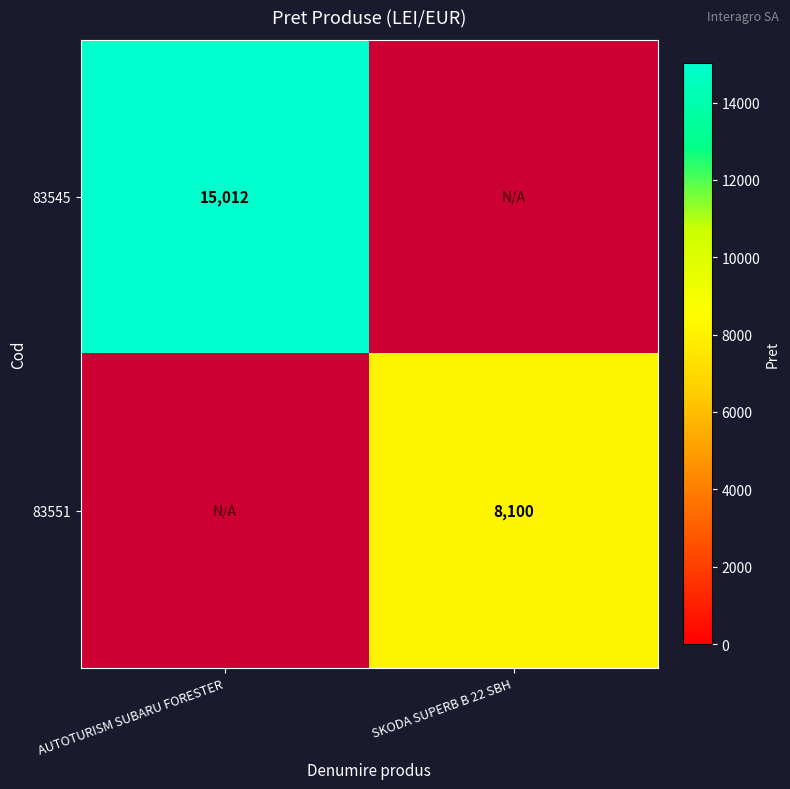

The 83551 series shows 8100 at SKODA SUPERB B 22 SBH. True or false?

True